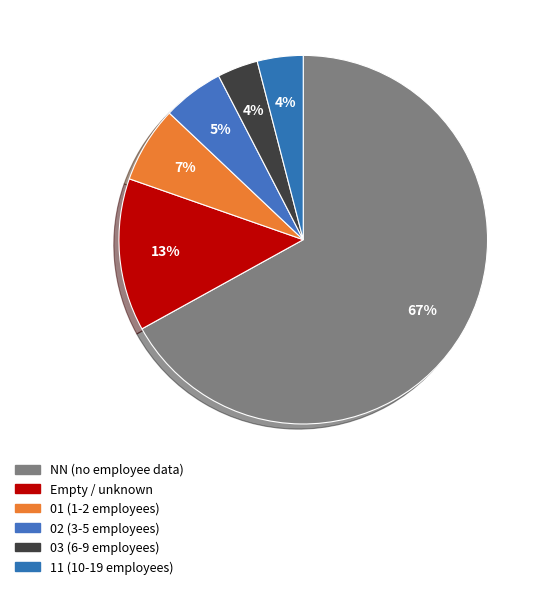

Count the number of slices in the pie.

6